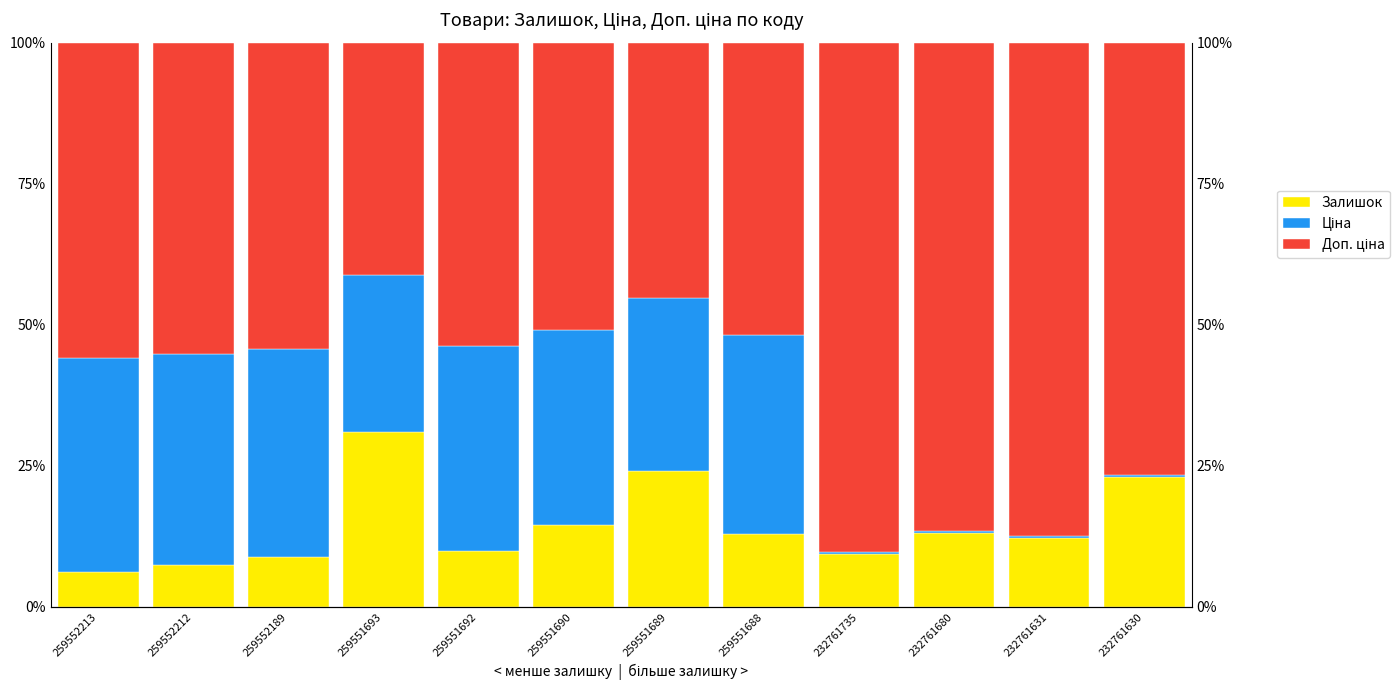

Reading right to left, extract all data points from this chart.

Залишок: 232761630=0.2	232761631=0.1	232761680=0.1	232761735=0.1	259551688=0.1	259551689=0.2	259551690=0.1	259551692=0.1	259551693=0.3	259552189=0.1	259552212=0.1	259552213=0.1
Ціна: 232761630=0.0	232761631=0.0	232761680=0.0	232761735=0.0	259551688=0.4	259551689=0.3	259551690=0.3	259551692=0.4	259551693=0.3	259552189=0.4	259552212=0.4	259552213=0.4
Доп. ціна: 232761630=0.8	232761631=0.9	232761680=0.9	232761735=0.9	259551688=0.5	259551689=0.5	259551690=0.5	259551692=0.5	259551693=0.4	259552189=0.5	259552212=0.6	259552213=0.6